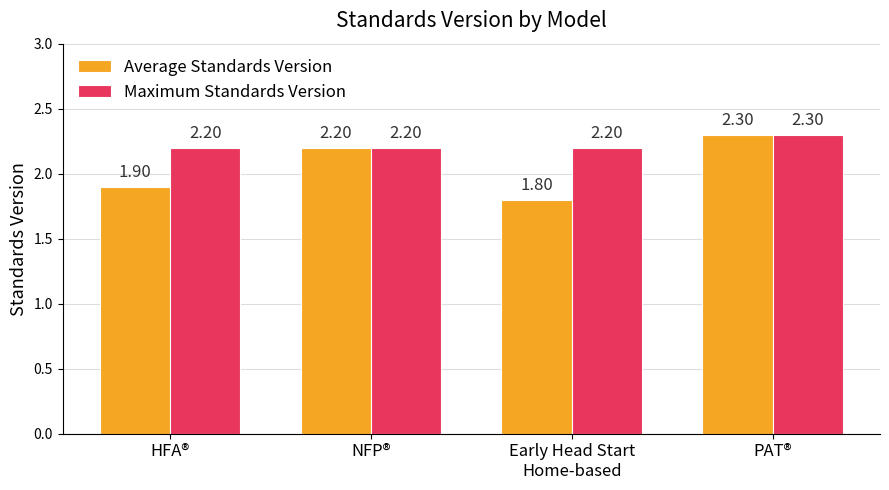

How many groups of bars are there?

4